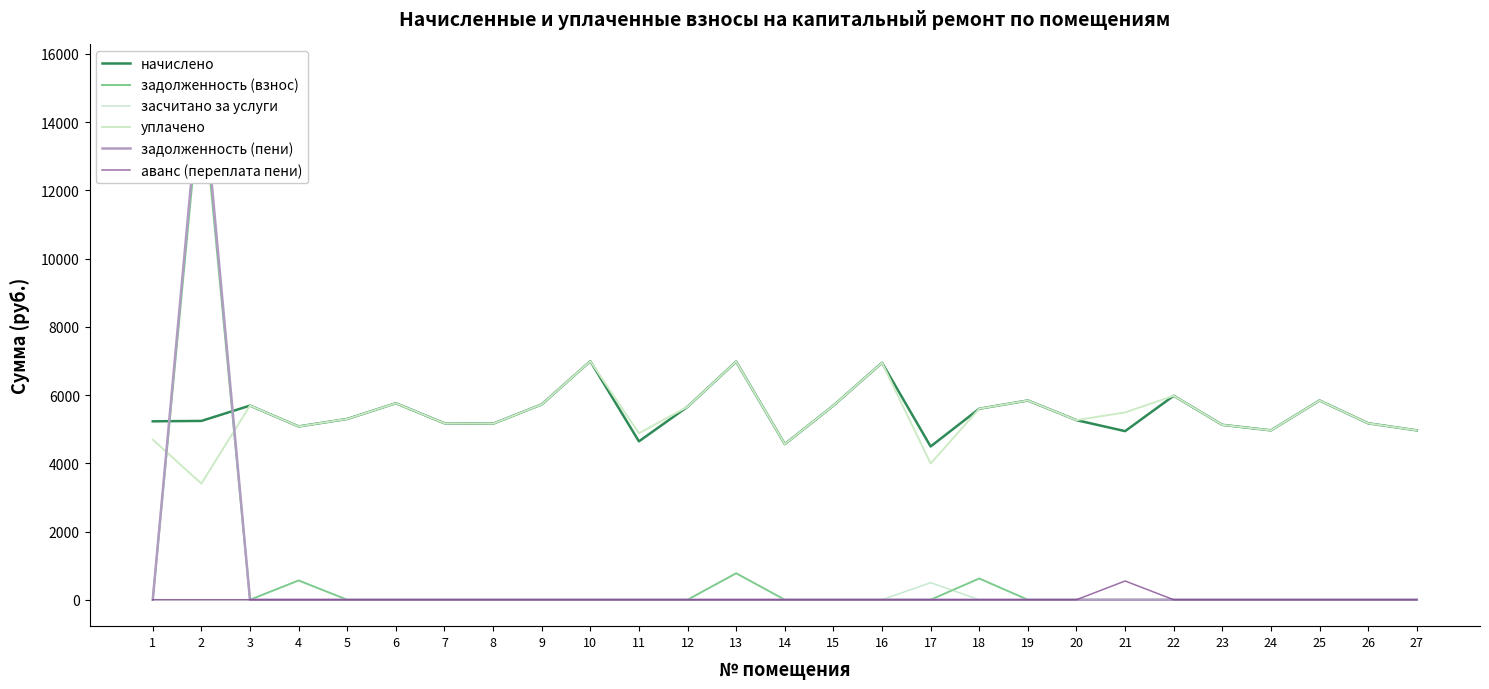

Between 2 and 11, which series saw the biggest shift?

задолженность (пени)